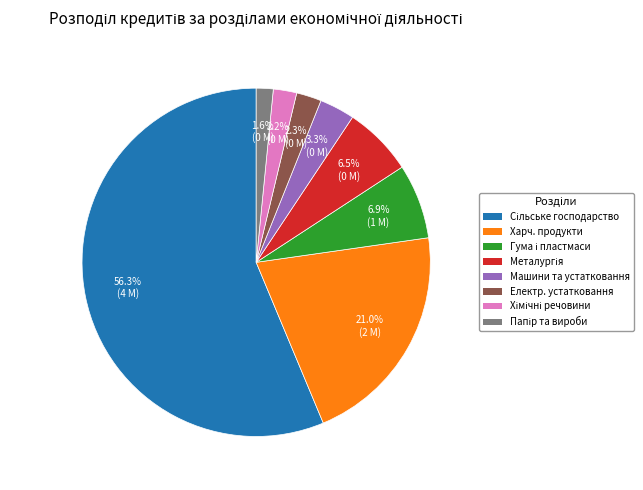

How many segments does this pie chart have?

8